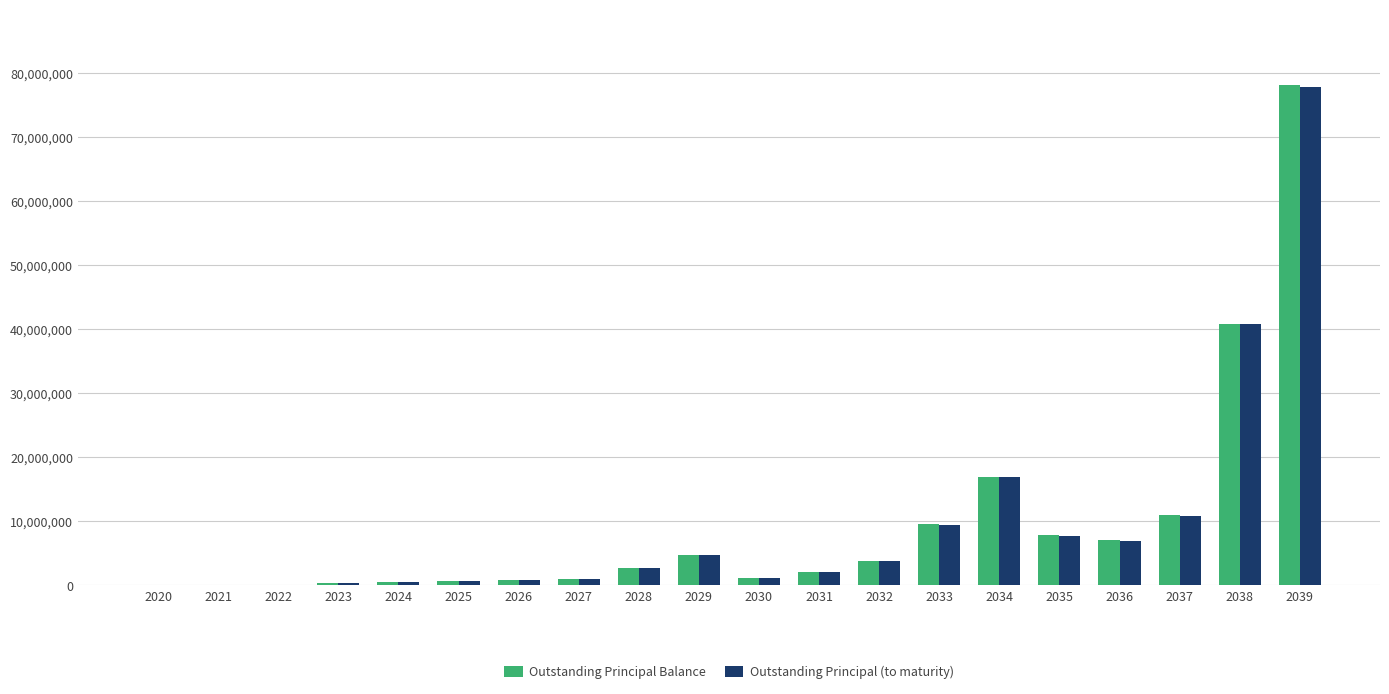

What is the sum of all Outstanding Principal Balance values?

189040516.1